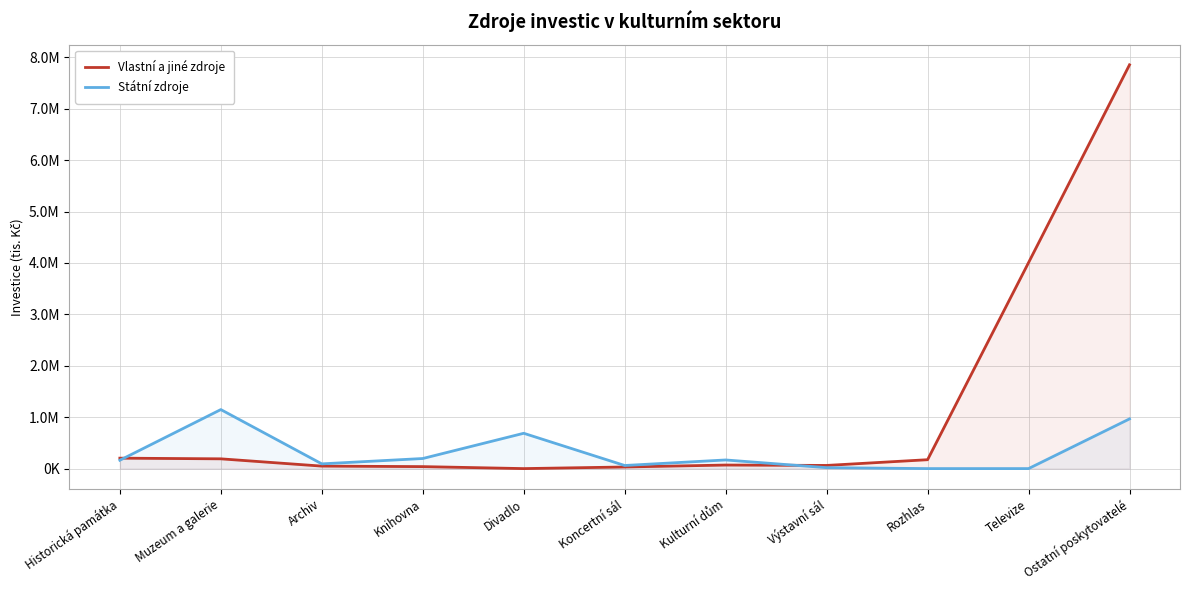

Between Kulturní dům and Knihovna, which is larger?

Kulturní dům